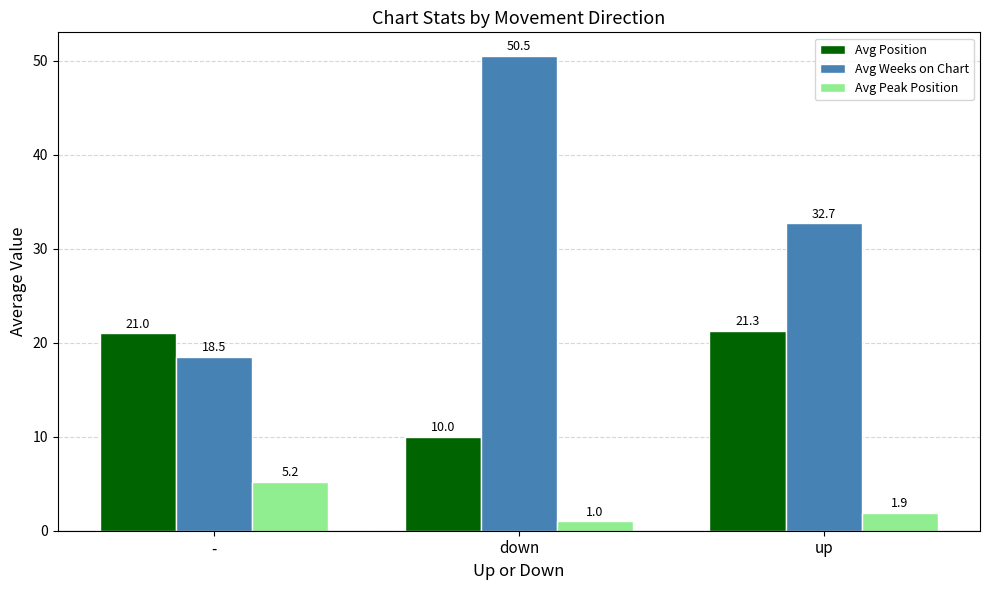

How many values in the Avg Weeks on Chart series exceed 32?

2